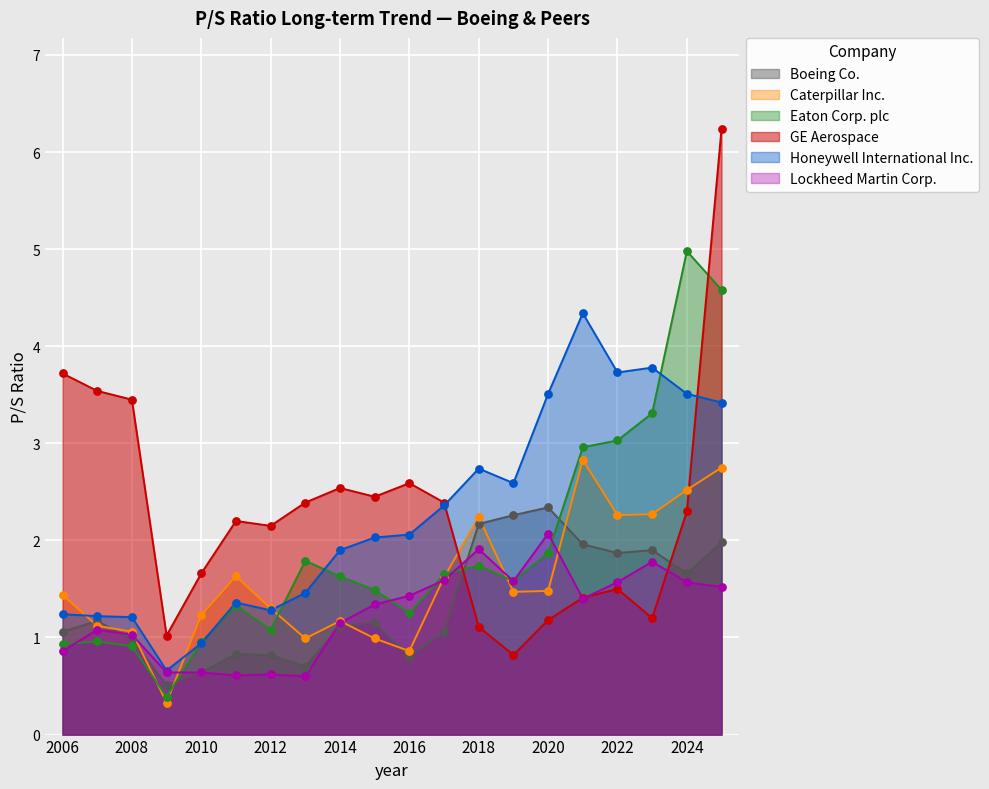

Which series has the largest total across all categories?

GE Aerospace